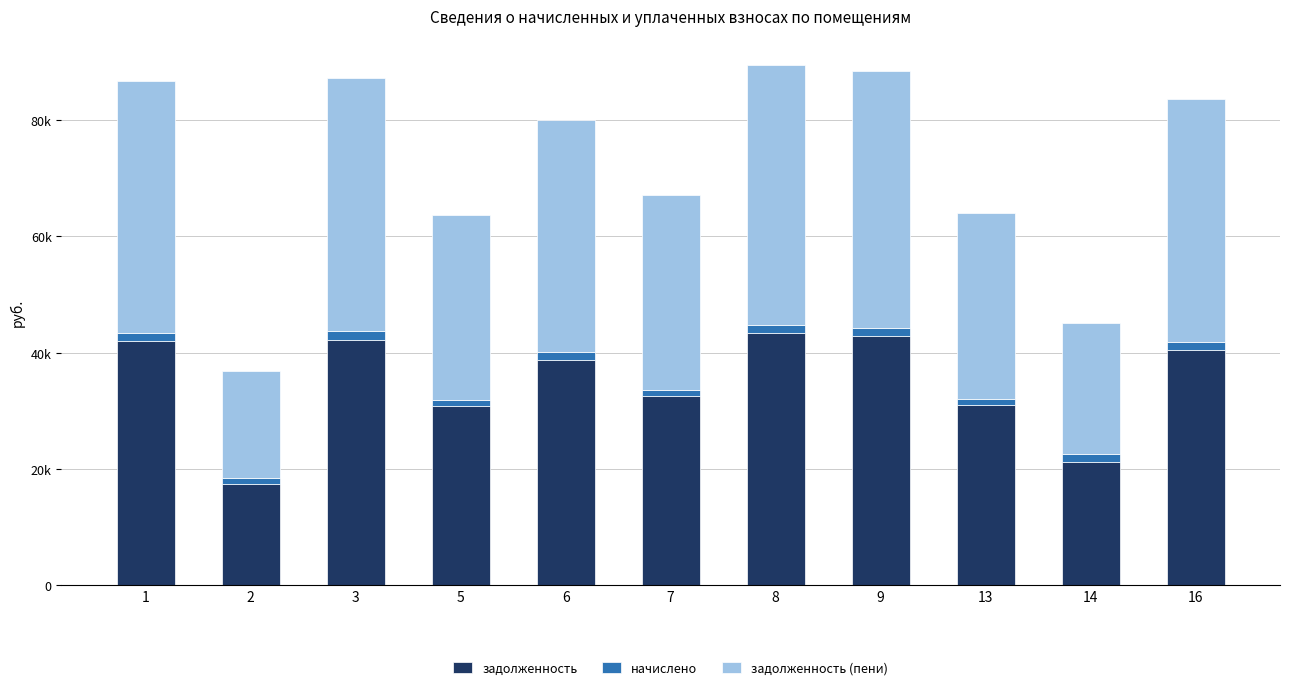

Does the chart contain any negative values?

No